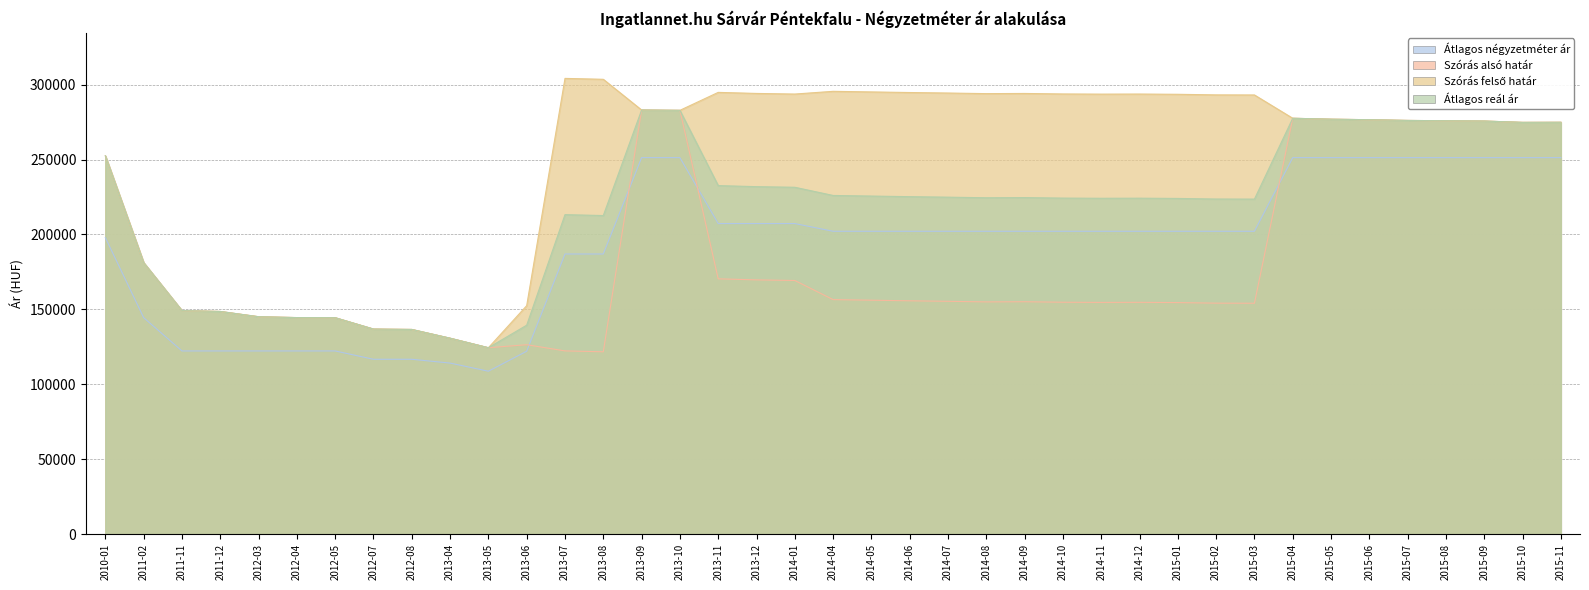

Between 2010-01 and 2012-07, which series saw the biggest shift?

Szórás alsó határ